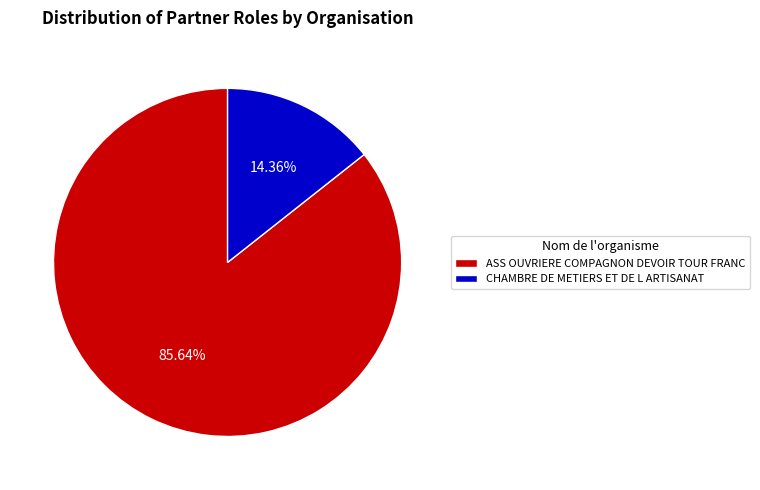

Rank the categories by value from lowest to highest.

CHAMBRE DE METIERS ET DE L ARTISANAT, ASS OUVRIERE COMPAGNON DEVOIR TOUR FRANC